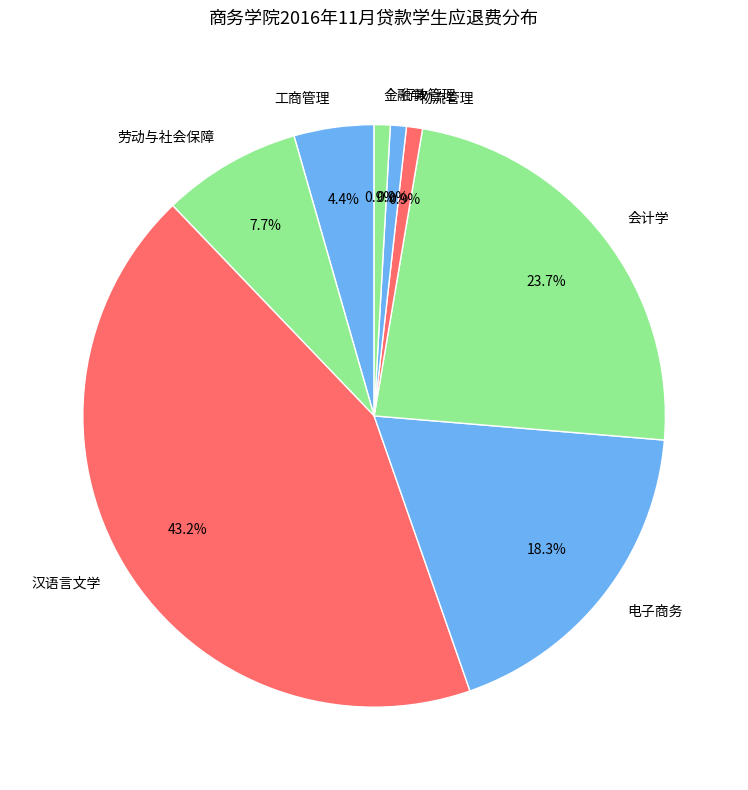

How much of the chart is everything except 电子商务?

81.7%